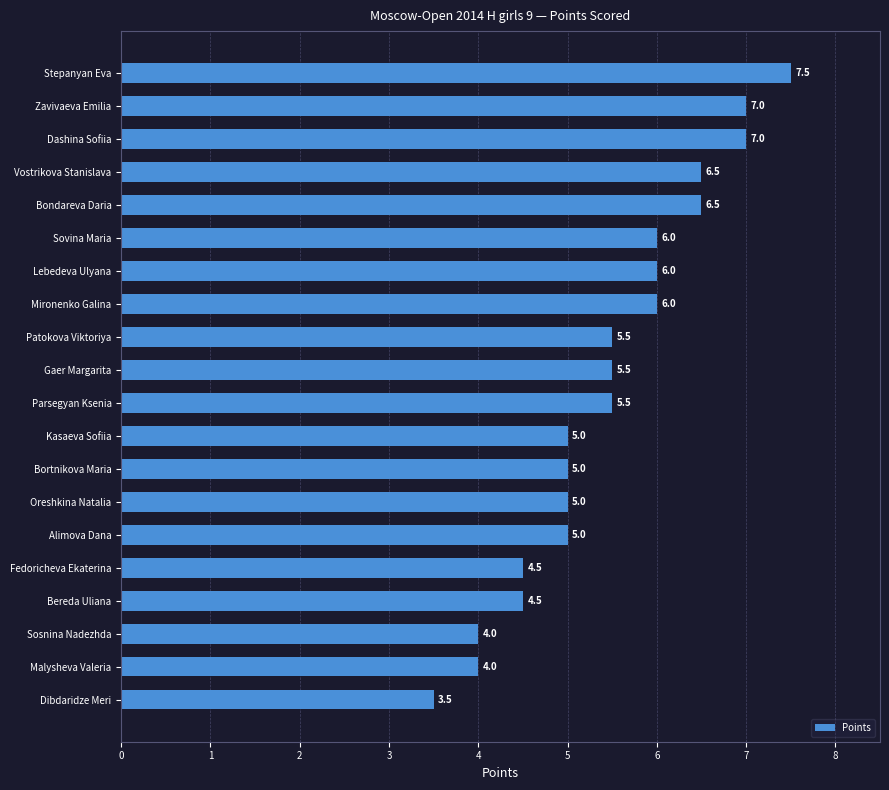

Are the bars horizontal?

Yes